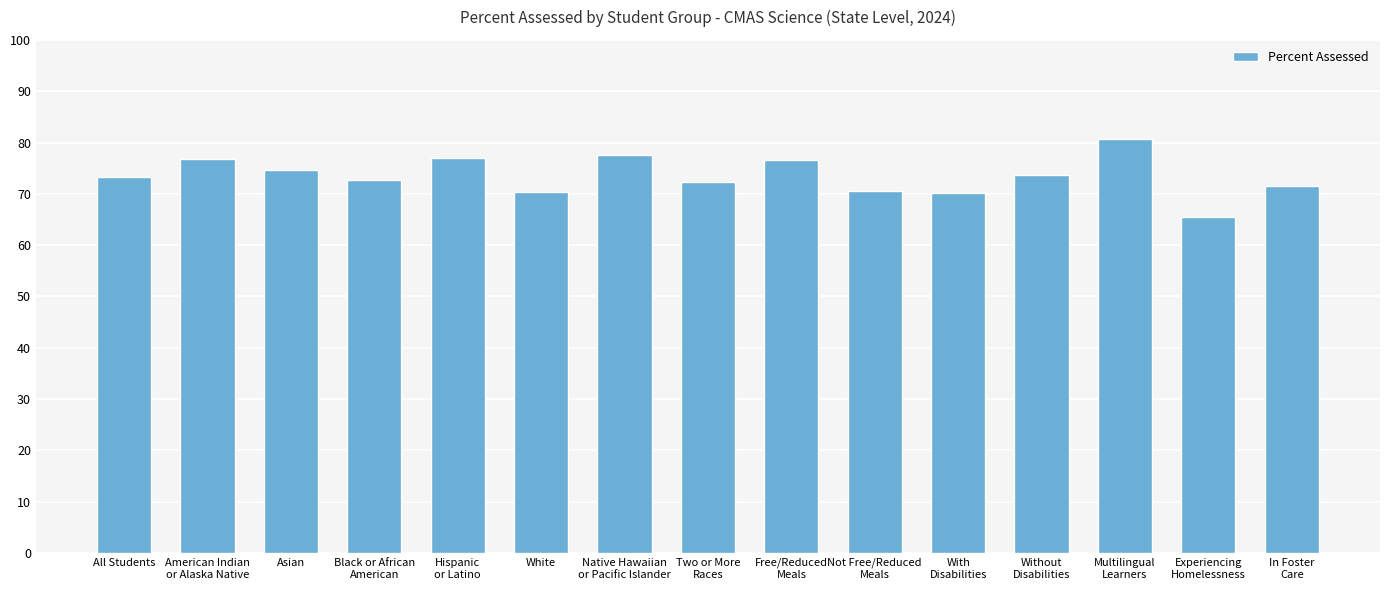

What position from the left is Hispanic
or Latino?

5